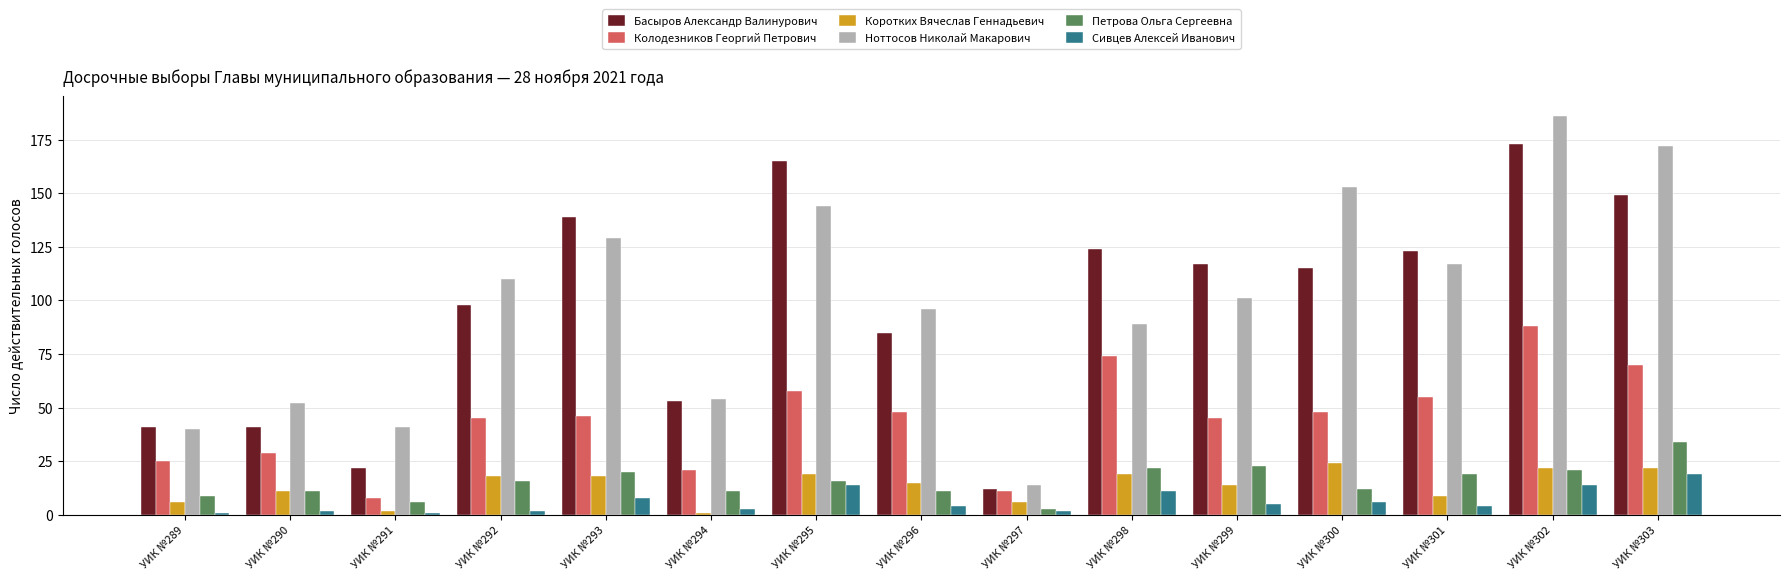

What is the greatest value displayed?

186